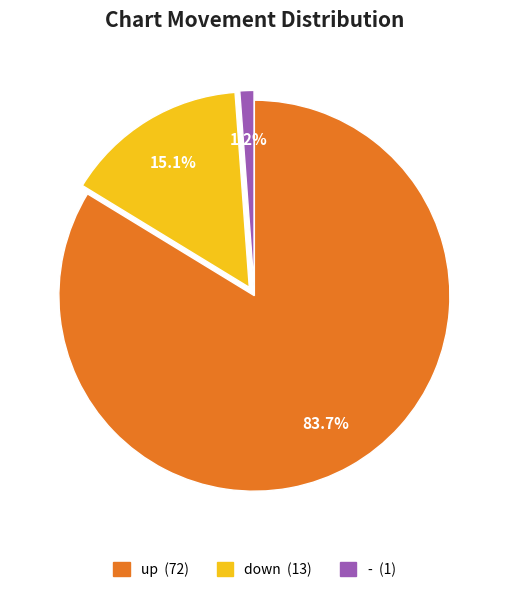

What percentage is NOT represented by -?

98.8%